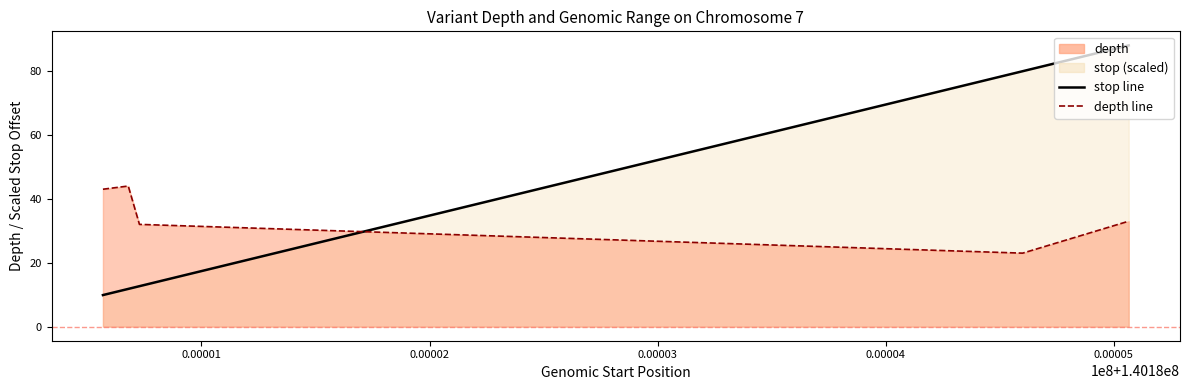

What is the difference between the highest and lowest values at 140184600?

56.9